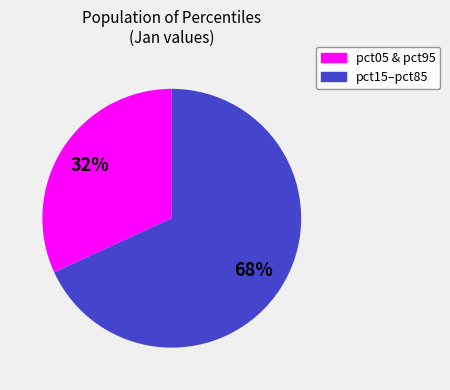

To the nearest percent, what is the difference between the largest and smallest slice percentages?

36%